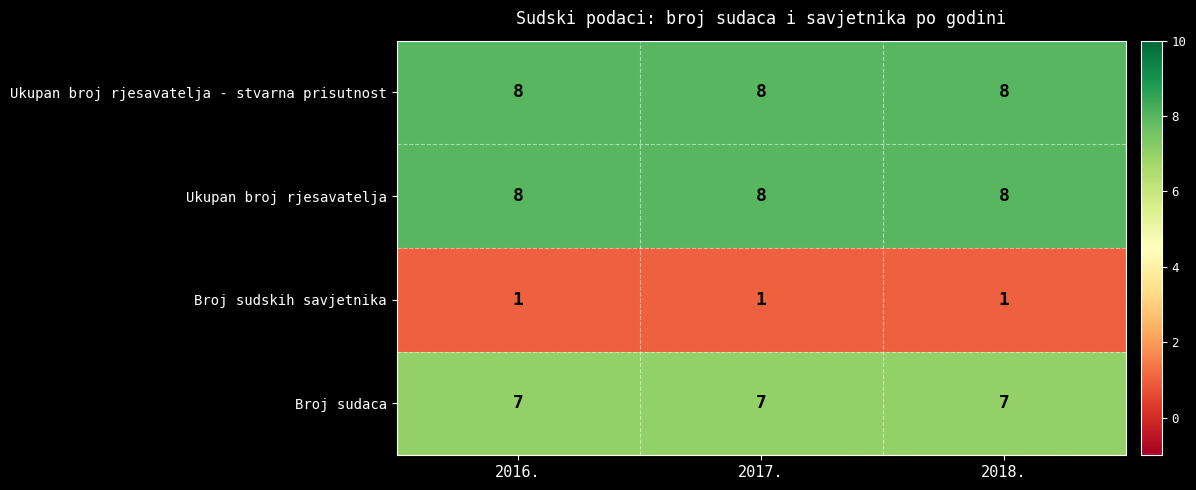

What is the approximate value of Broj sudaca at 2018.?

7